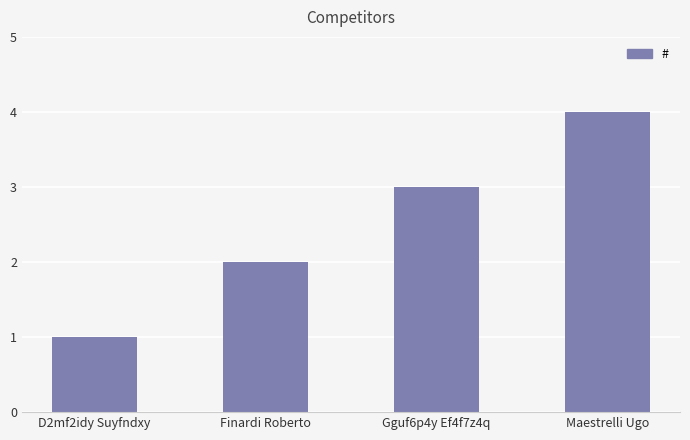

What is the sum of the values at Maestrelli Ugo and D2mf2idy Suyfndxy?

5